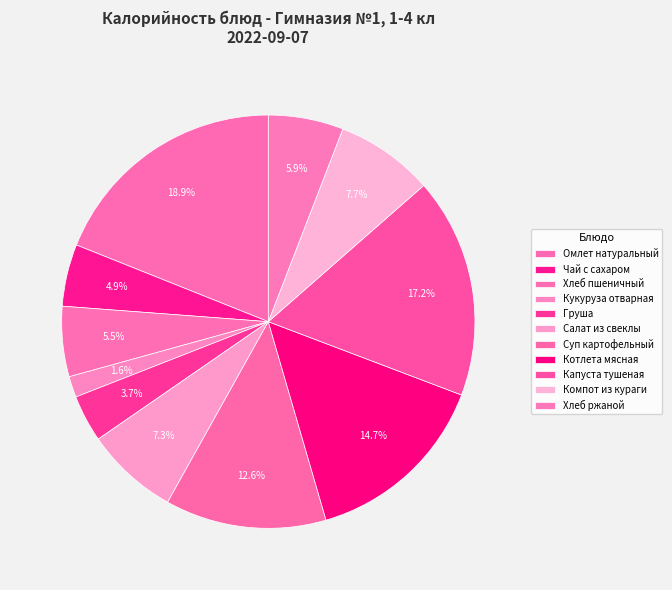

How many slices are in this pie chart?

11